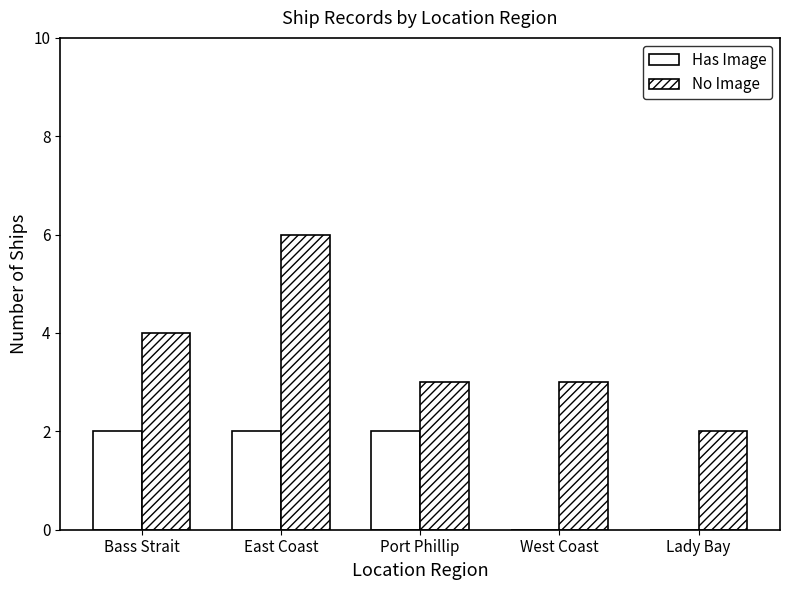

Does the chart contain stacked bars?

No